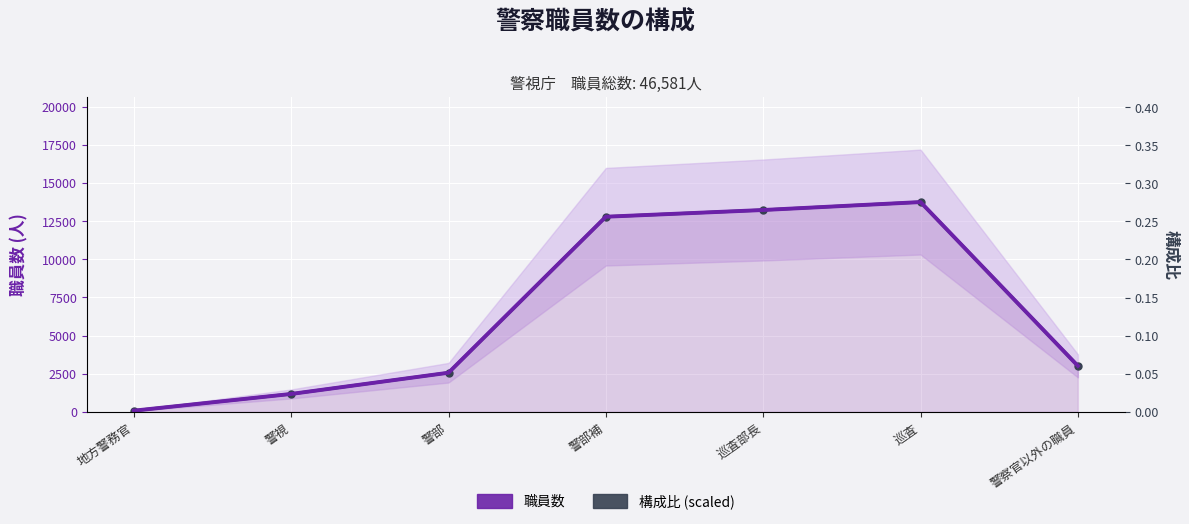

The value of 職員数 at 警視 is 1175.0. True or false?

True